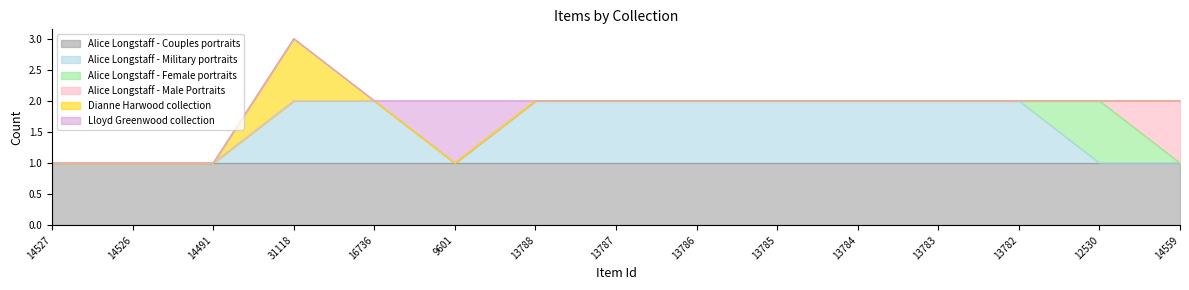

What is the difference between the maximum and minimum values in the Alice Longstaff - Military portraits series?

1